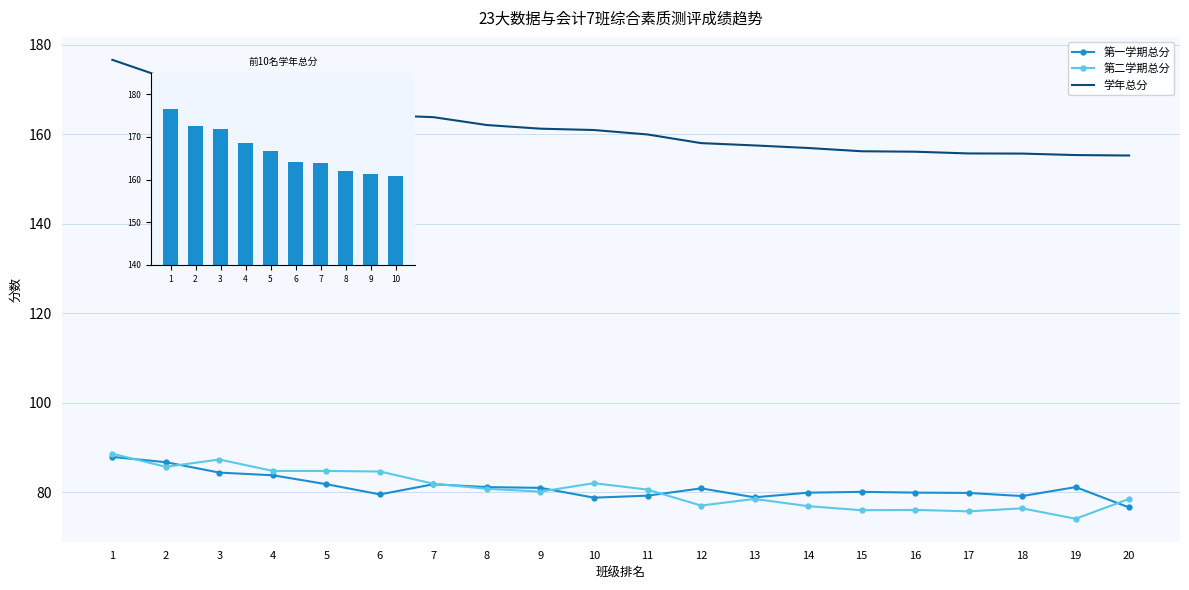

Are the bars grouped side by side (vs. stacked)?

Yes